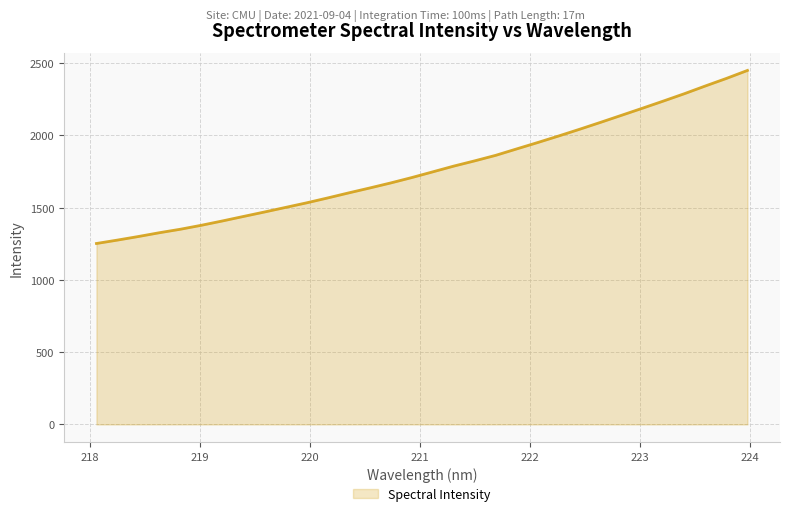

What is the difference between the maximum and minimum values?

1197.3